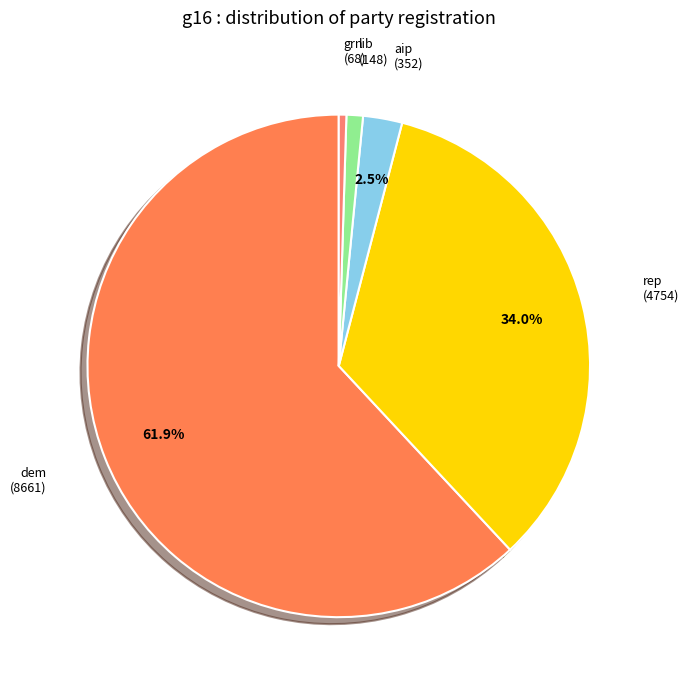

Count the number of slices in the pie.

5